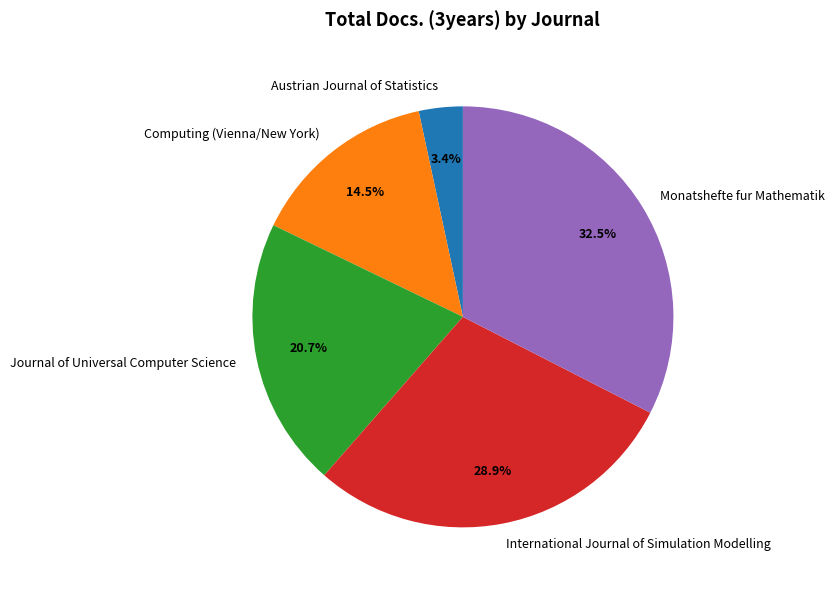

The Monatshefte fur Mathematik slice represents 23% of the pie. True or false?

False